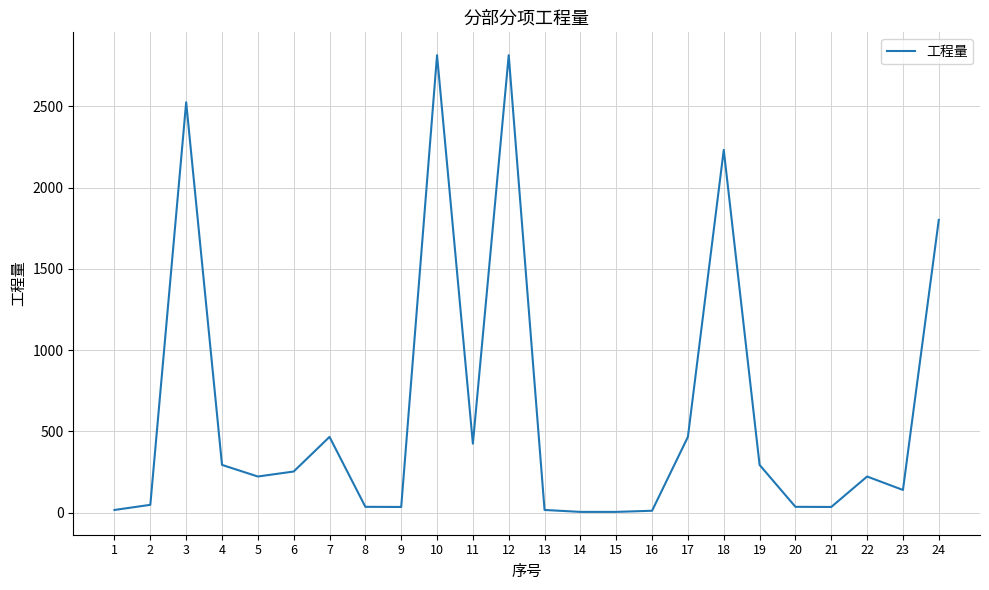

What is the difference between the maximum and second lowest values?

2812.0